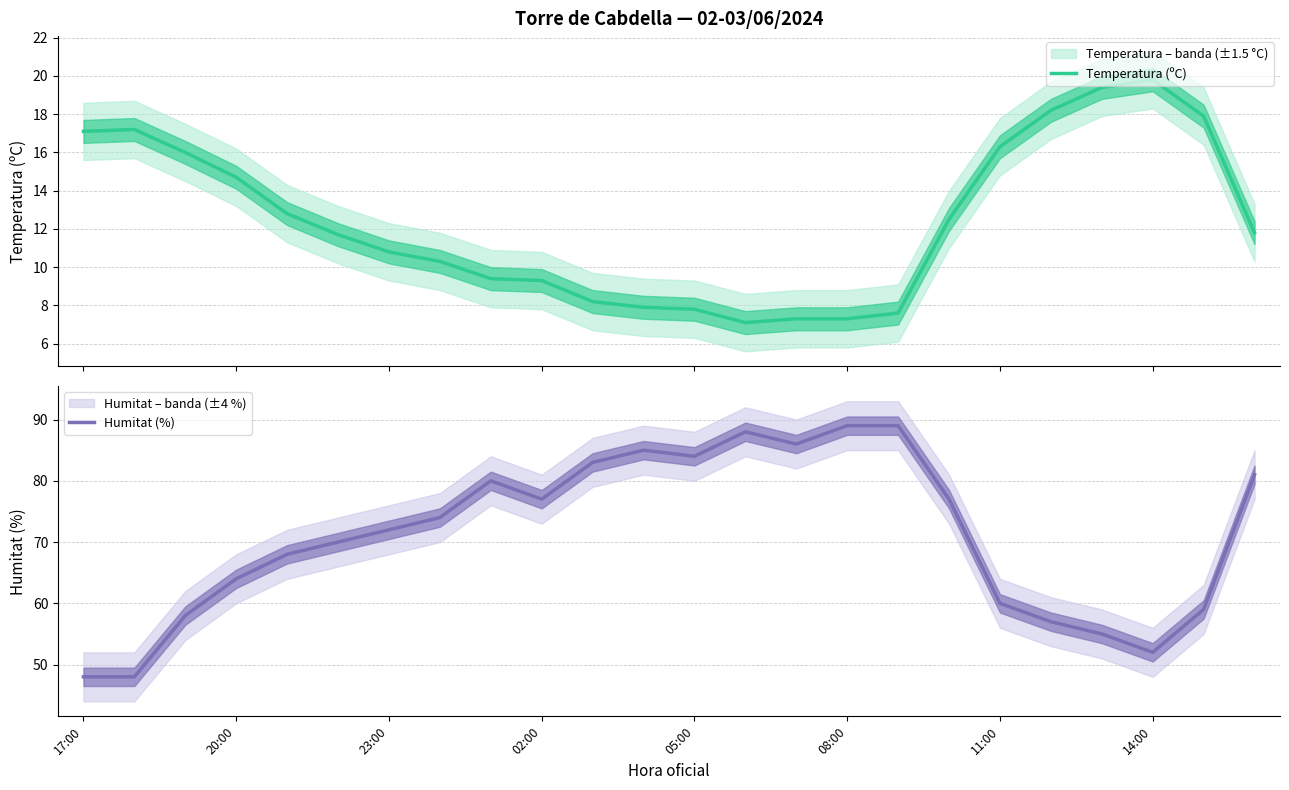

Does the chart display data point markers on the line(s)?

No